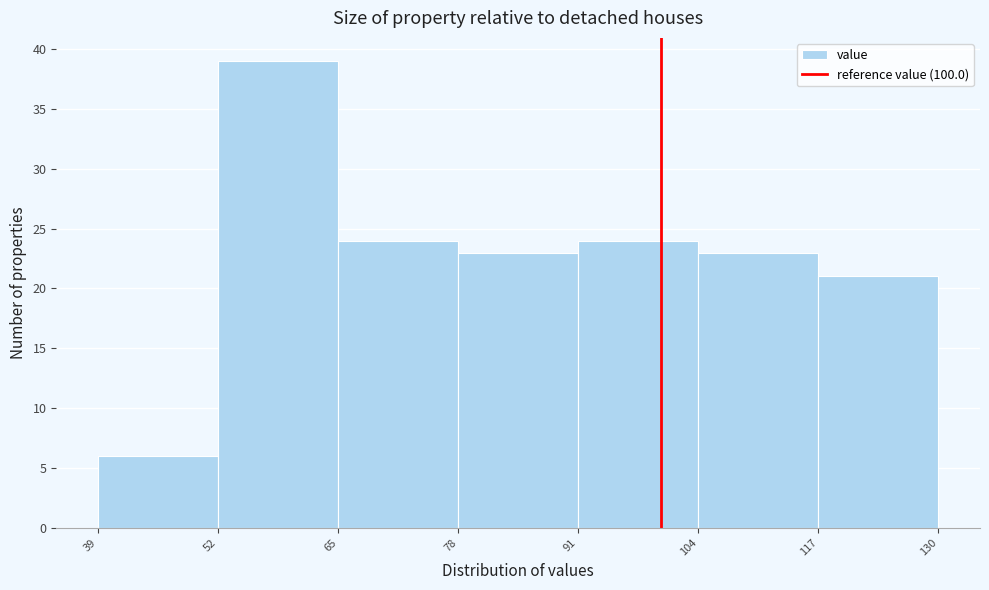

What is the height of the bar covering 39 to 52 on the x-axis? The values are not printed on the chart, so give them approximately, as read against the axis.

6